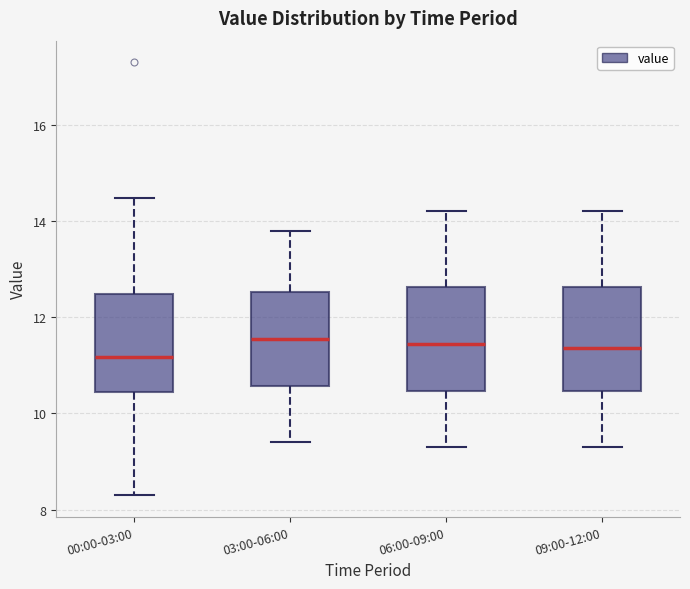

Reading left to right, read every box against the y-axis: the position of its median line, the range the box covers, and the ends of its whiskers. The values are not printed on the chart, so give them approximately, as read against the axis.

00:00-03:00: median 11.2, box 10.4 to 12.4, whiskers 8.4 to 14.4
03:00-06:00: median 11.6, box 10.6 to 12.6, whiskers 9.4 to 13.8
06:00-09:00: median 11.4, box 10.4 to 12.6, whiskers 9.4 to 14.2
09:00-12:00: median 11.4, box 10.4 to 12.6, whiskers 9.4 to 14.2